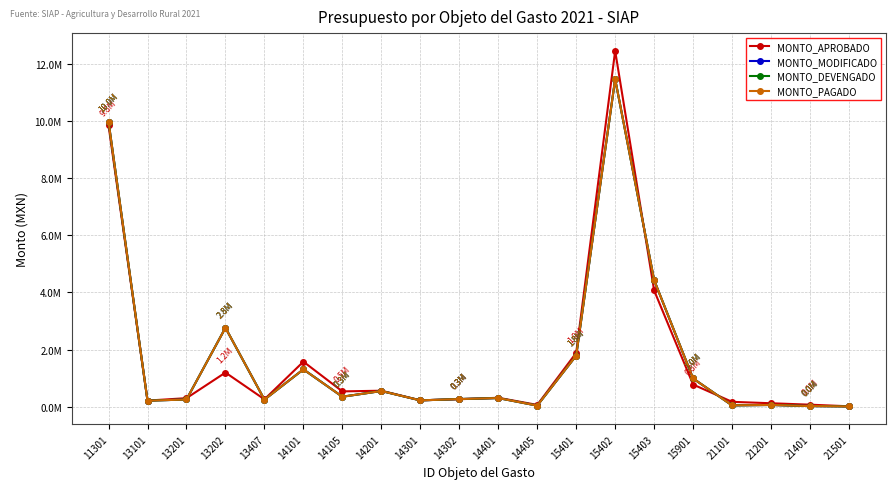

At which category does MONTO_APROBADO reach its first local peak?

13202